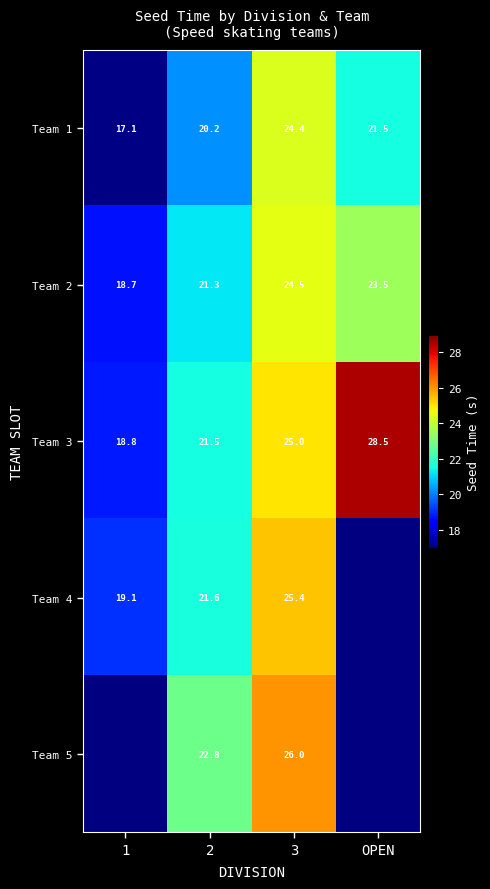

Where does the Team 1 series first go above 21?

3